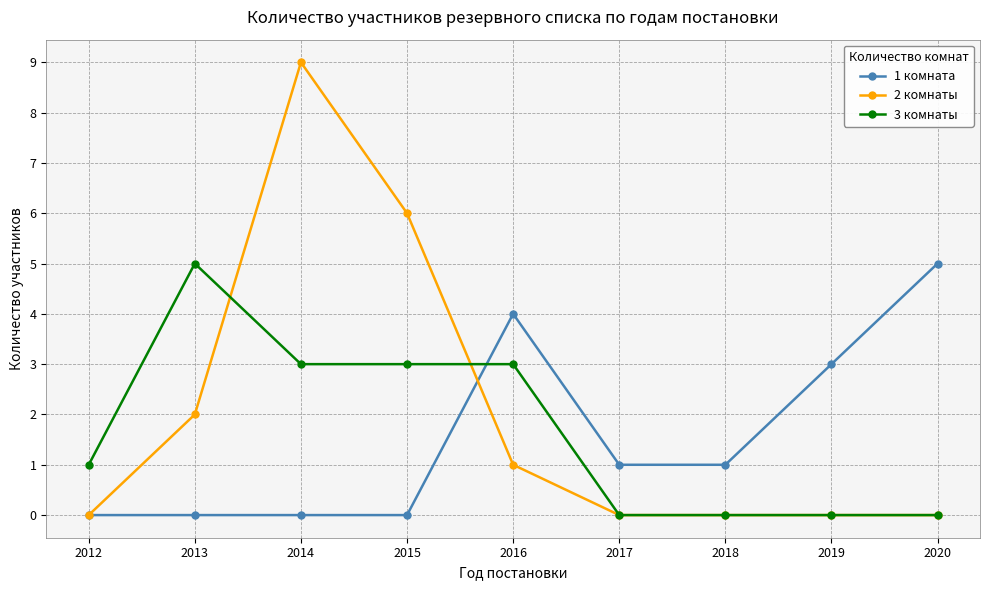

What is the spread (max minus min) of values at 2015?

6